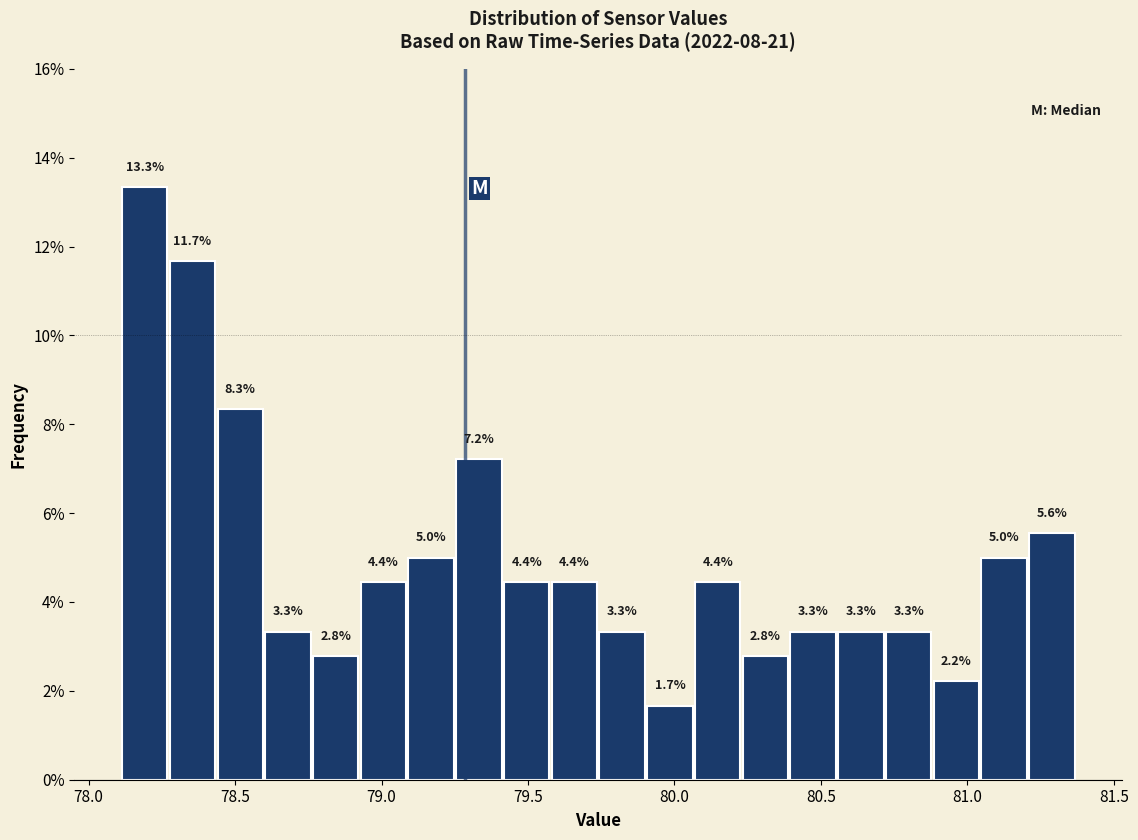

Around what value on the x-axis is the tallest bar? Give the approximate position of its centre, as read against the axis.

78.20